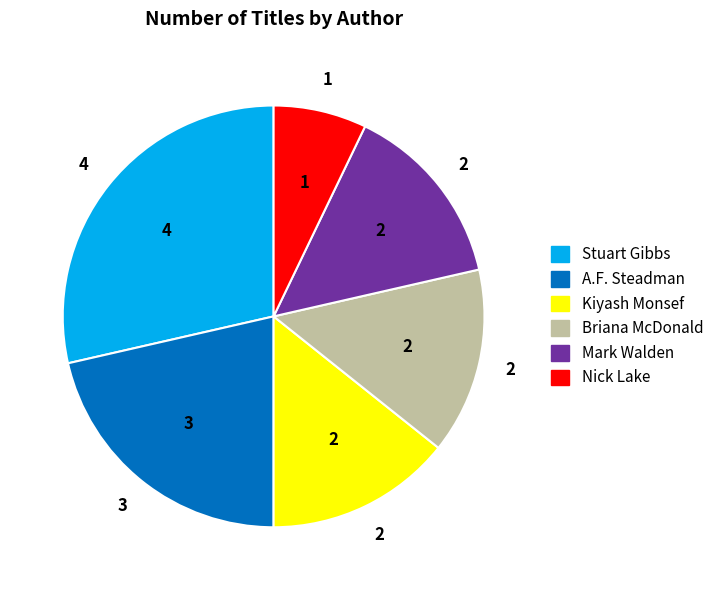

Does any single category account for the majority?

No